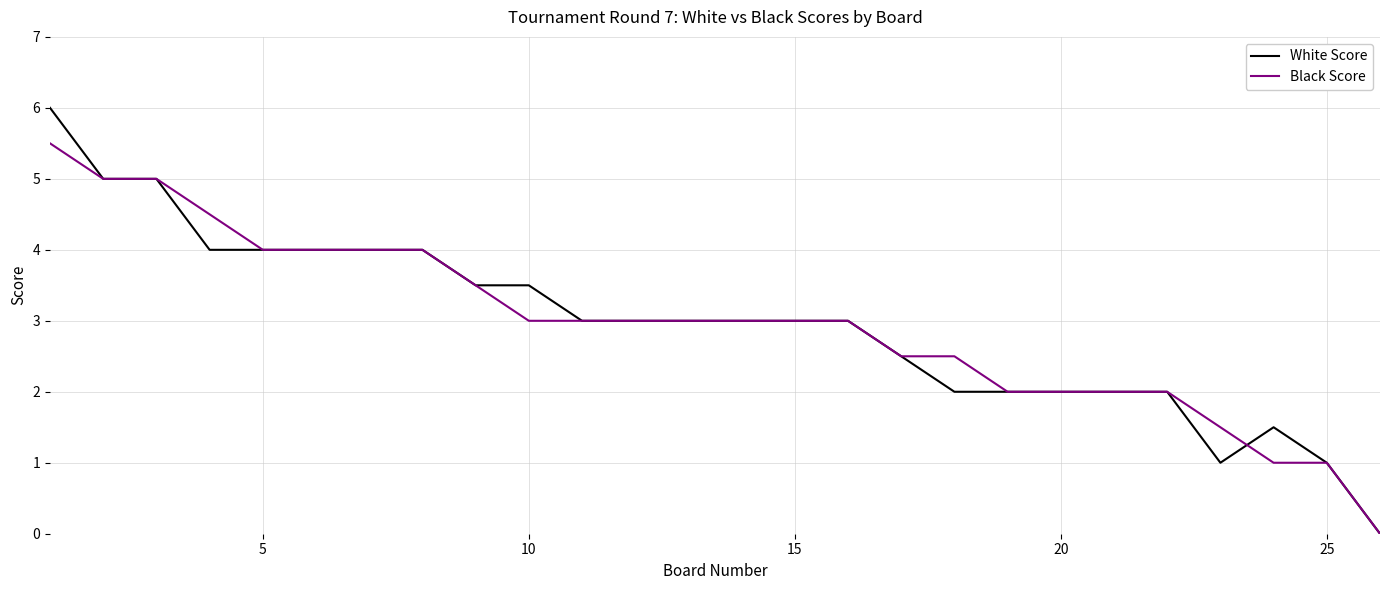

Which series has the widest spread of values?

White Score